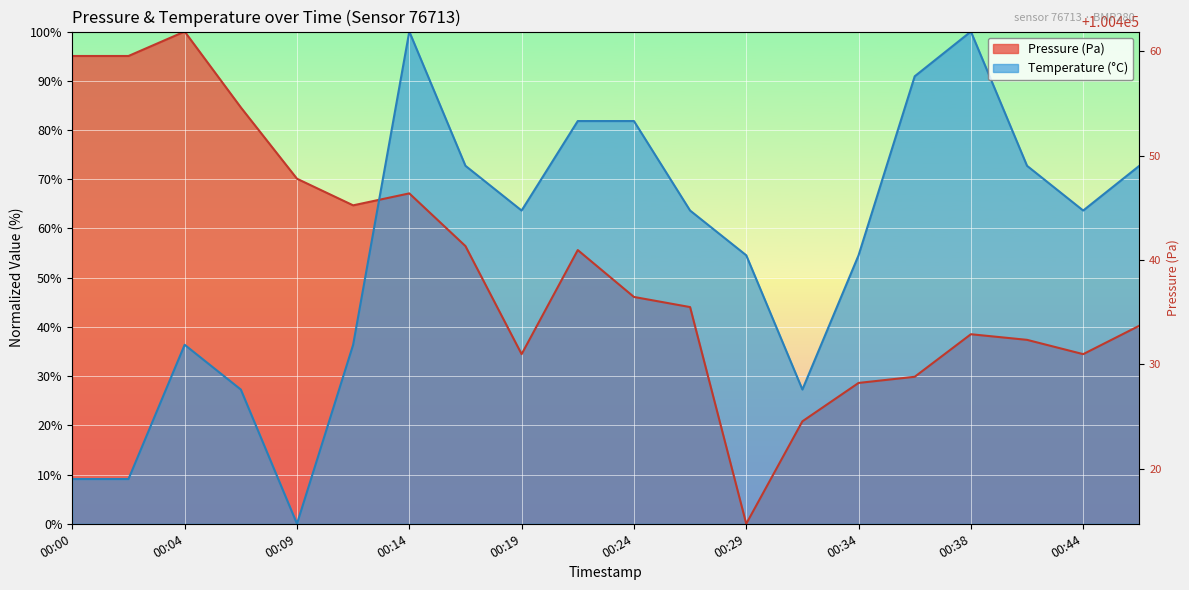

The value of temperature at 00:17 is 14.9. True or false?

False